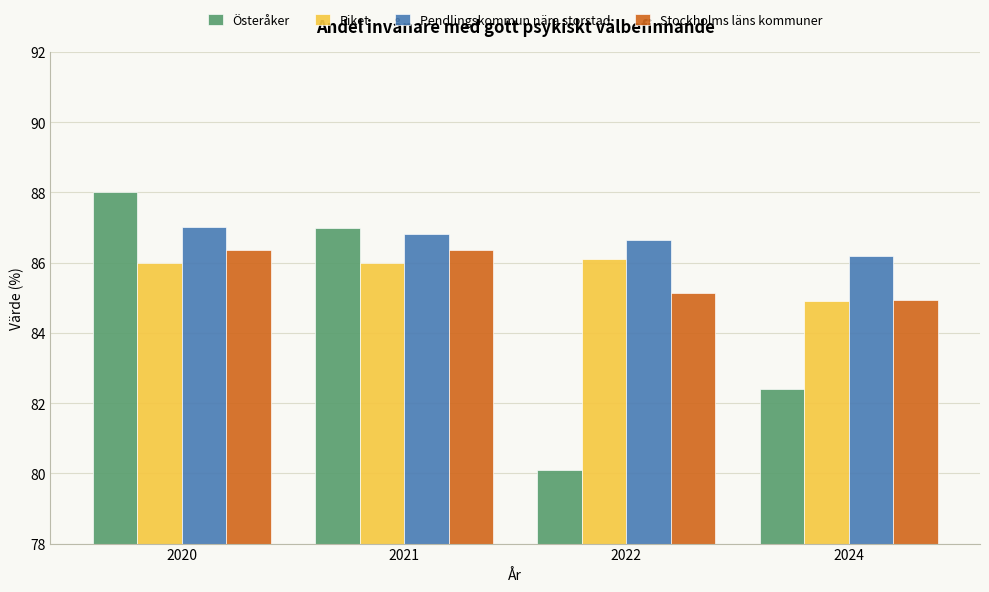

How many groups of bars are there?

4